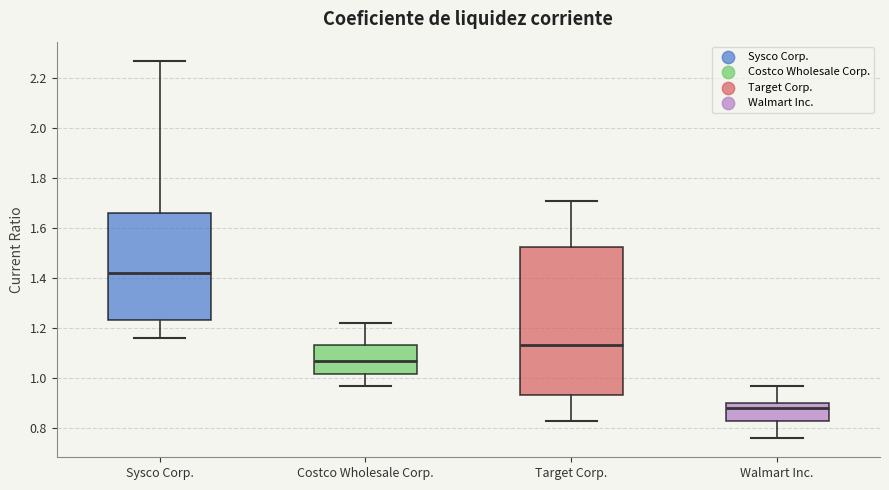

Comparing the boxes themselves (not the whiskers), which one is the tallest?

Target Corp.